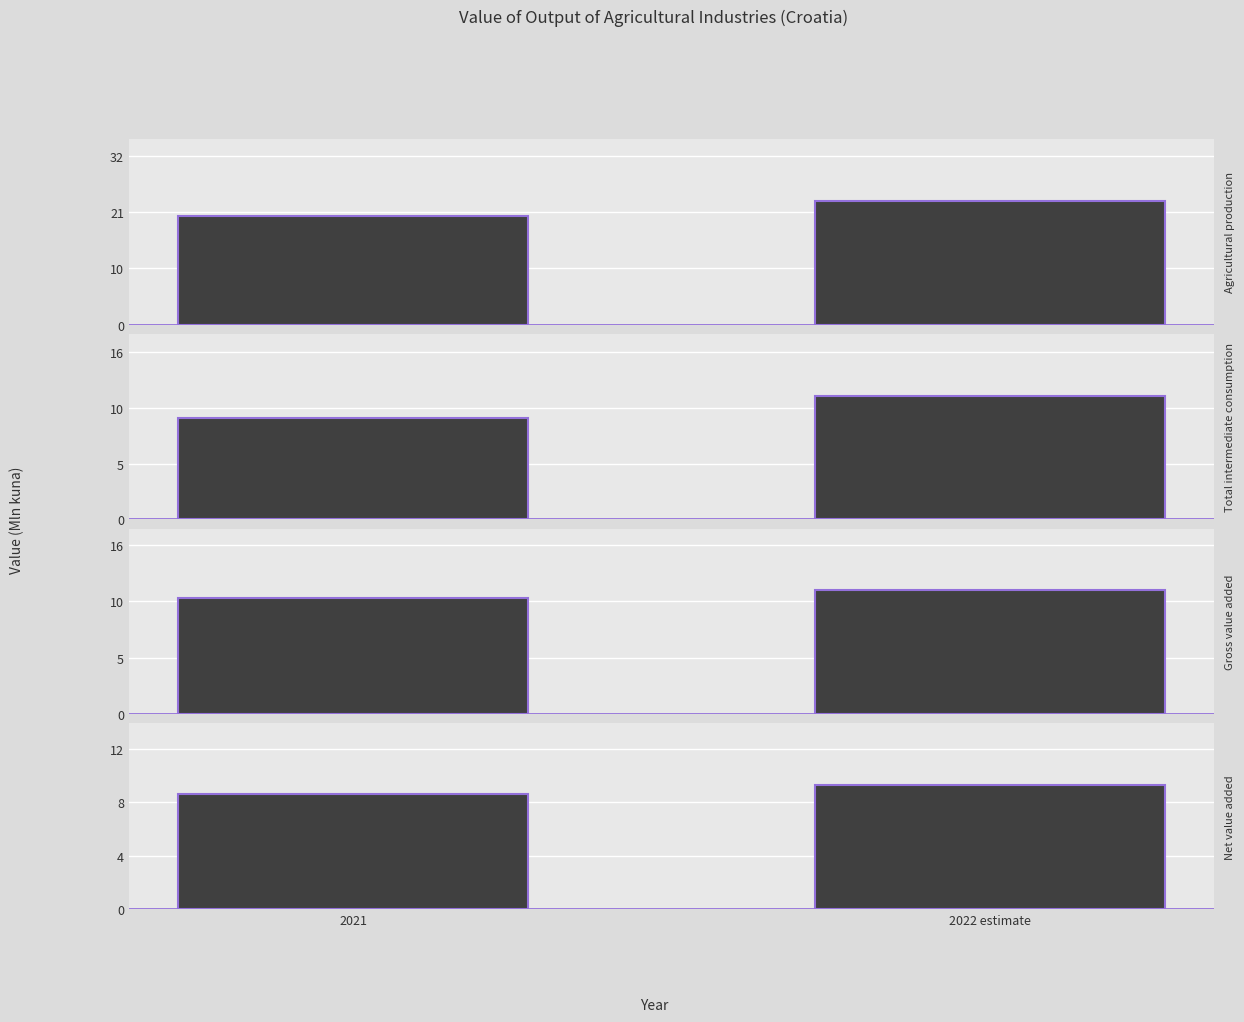

What is the total value across all series at 2022 estimate?

56.3